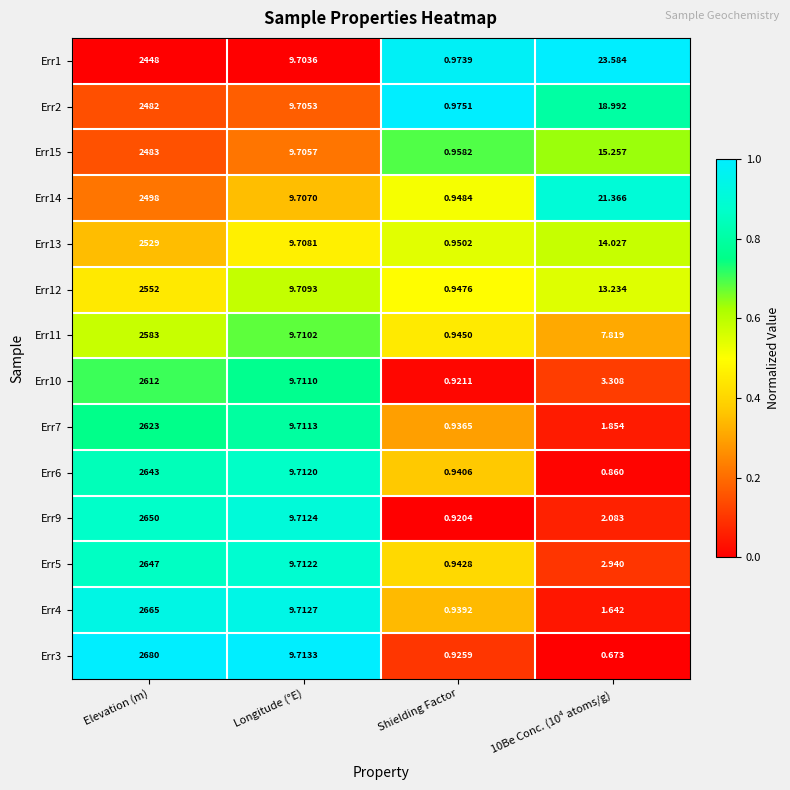

Is the value of Err5 at Elevation (m) greater than the value of Err14 at Shielding Factor?

Yes